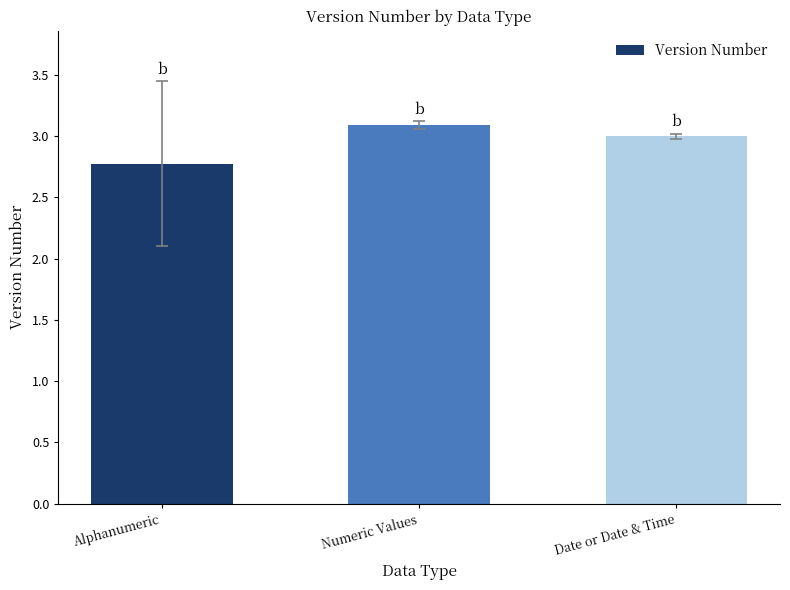

Which category has the lowest value across all series?

Alphanumeric